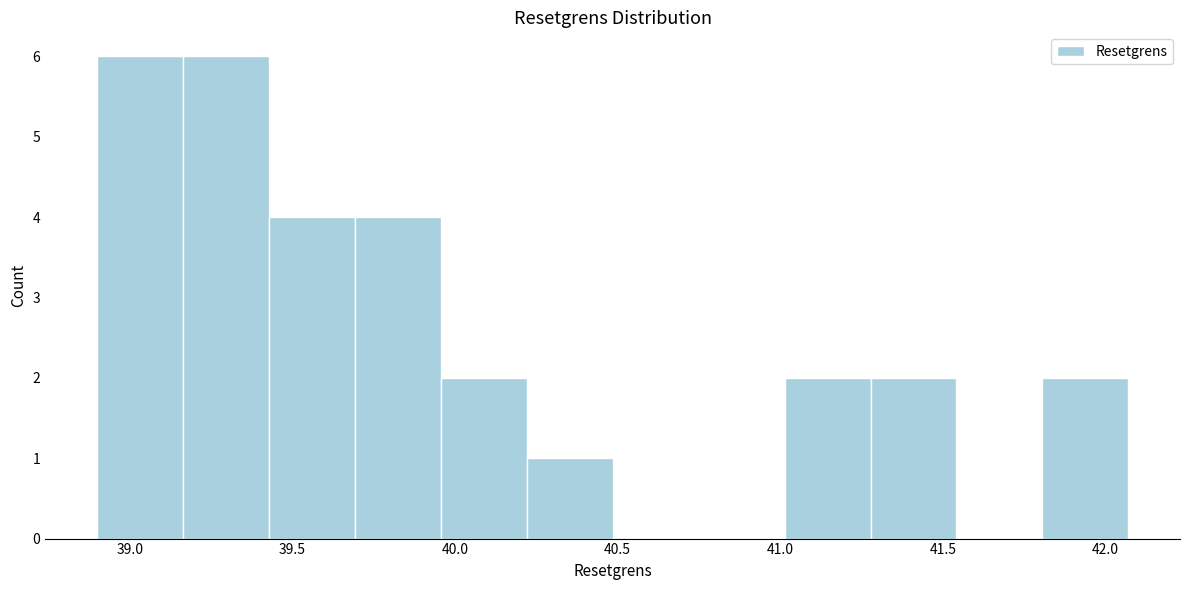

Reading left to right, list every bar in this chart as the range it spans on the x-axis followed by its height. Neither the bar edges nor the heights are printed on the chart, so give them approximately, as read against the axes.

38.90 to 39.15: 6
39.15 to 39.45: 6
39.45 to 39.70: 4
39.70 to 39.95: 4
39.95 to 40.20: 2
40.20 to 40.50: 1
40.50 to 40.75: 0
40.75 to 41.00: 0
41.00 to 41.30: 2
41.30 to 41.55: 2
41.55 to 41.80: 0
41.80 to 42.05: 2